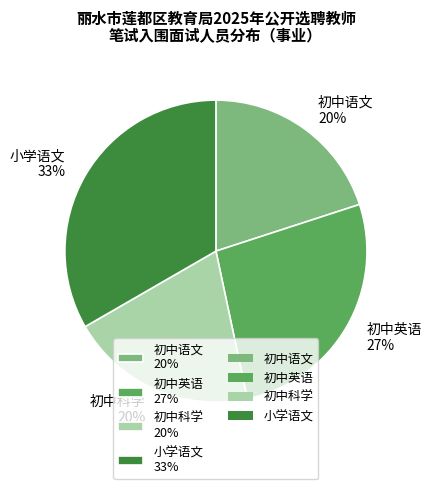

What percentage is the 初中英语 slice, to the nearest percent?

27%